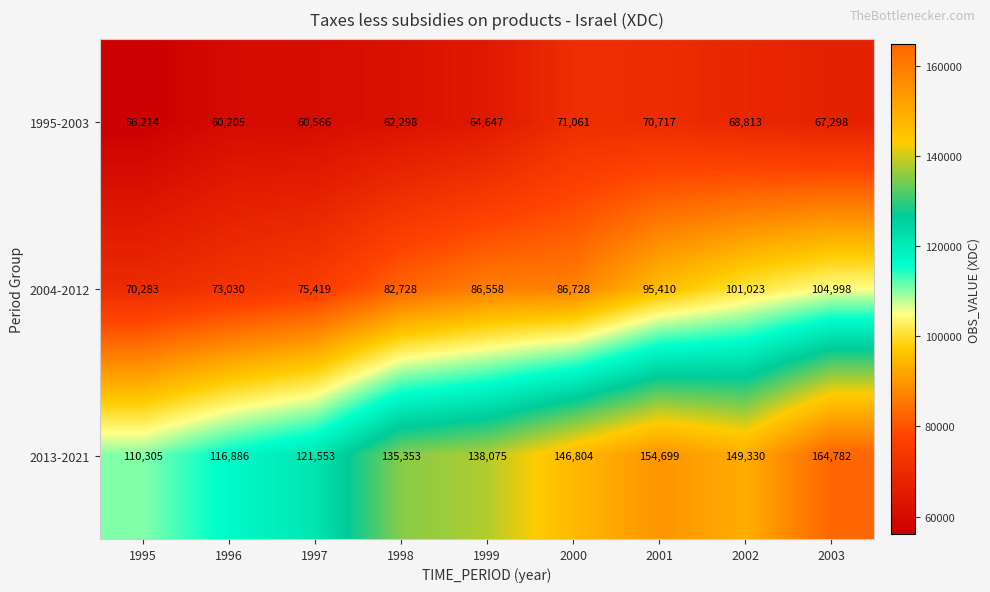

What is the sum of the 2004-2012 values at 2000 and 1998?

169456